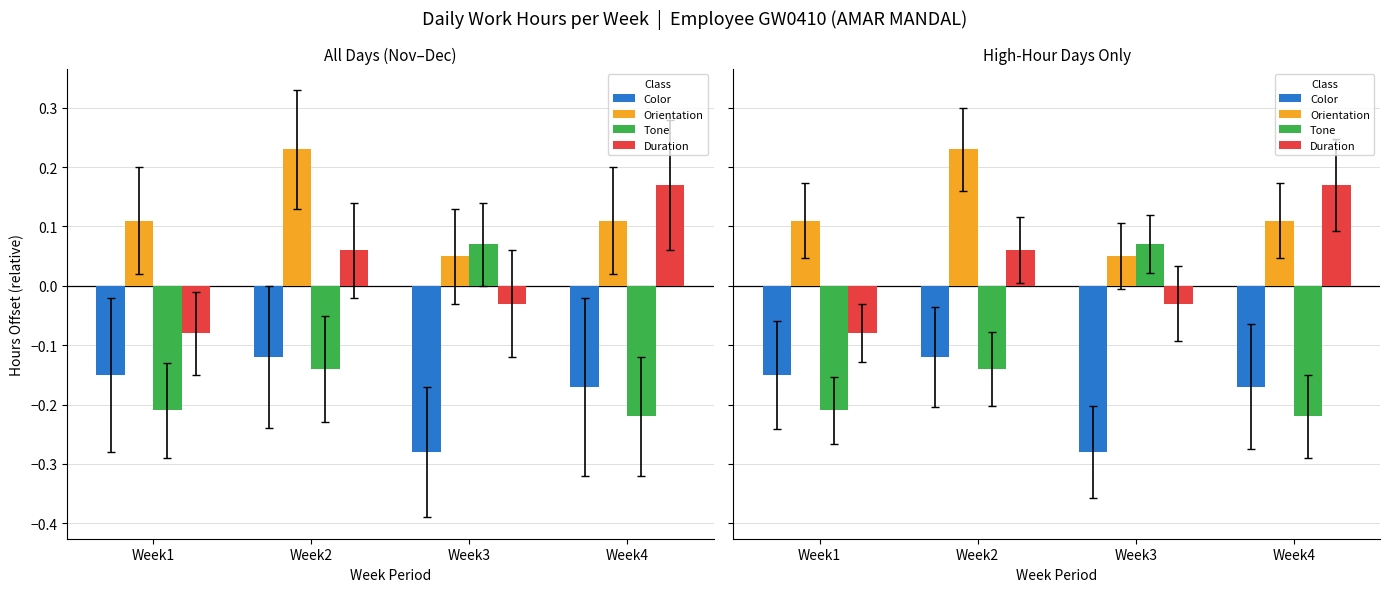

How many groups of bars are there?

4